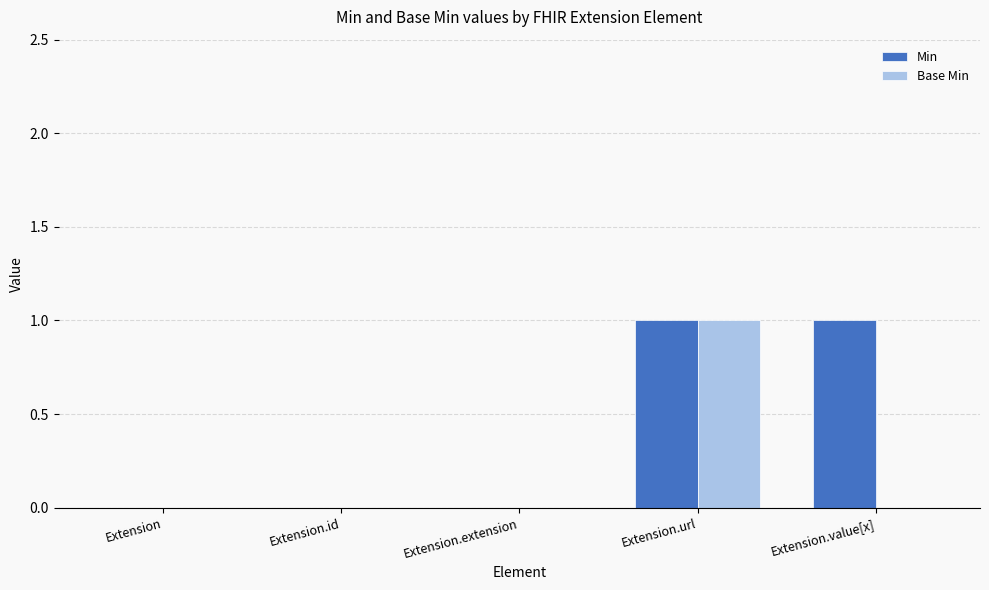

At which category is the sum across all series the highest?

Extension.url